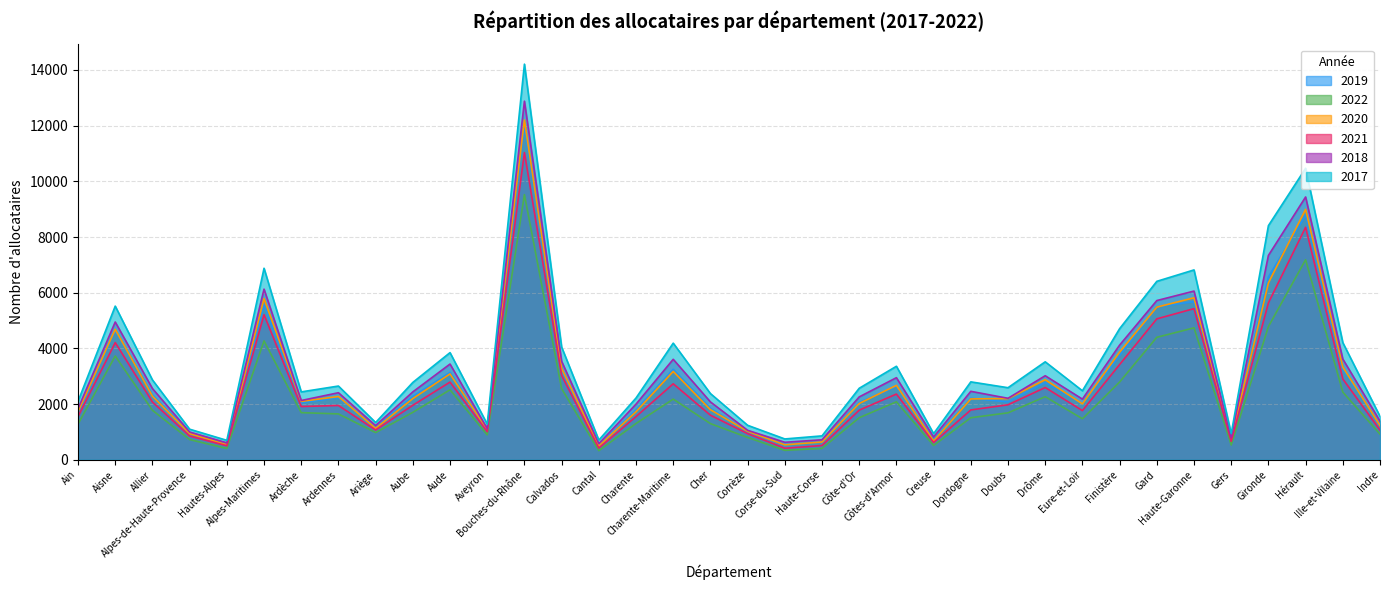

What is the total value across all series at Alpes-Maritimes?

33844